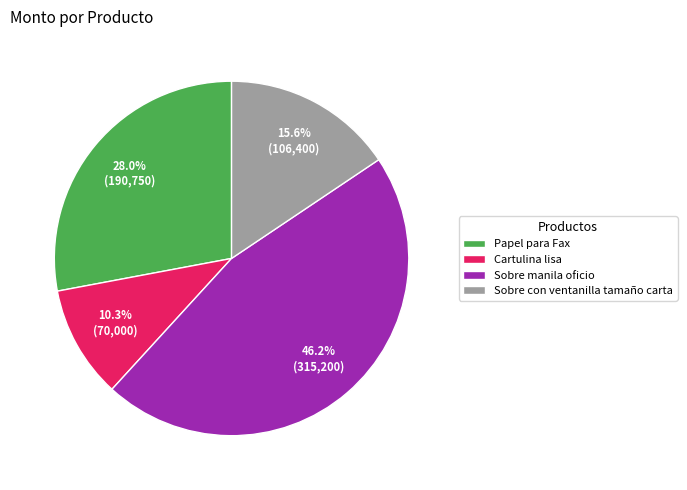

To the nearest percent, what is the difference between the Cartulina lisa and Sobre manila oficio slice percentages?

36%